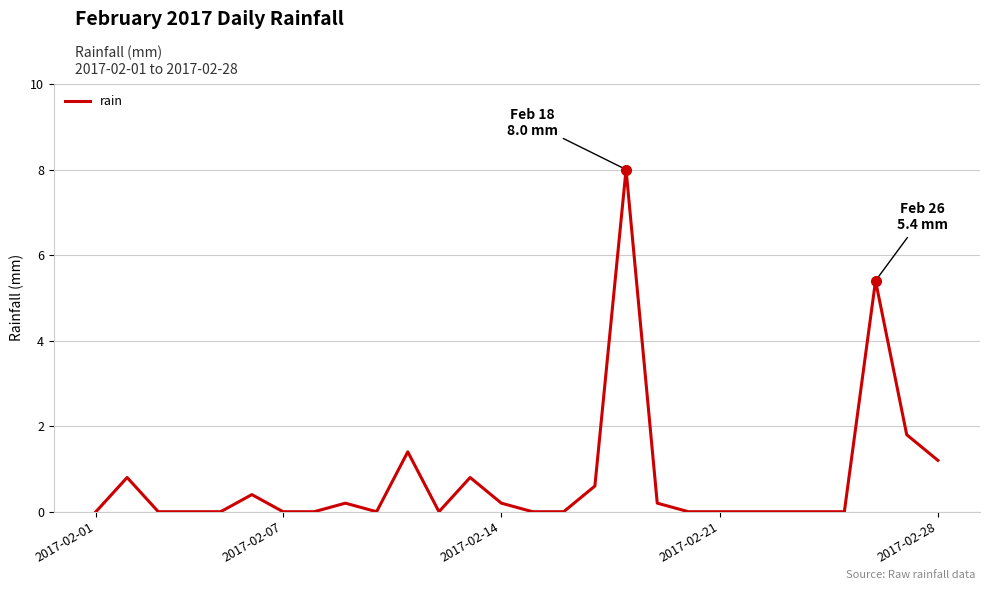

What is the greatest value displayed?

8.0